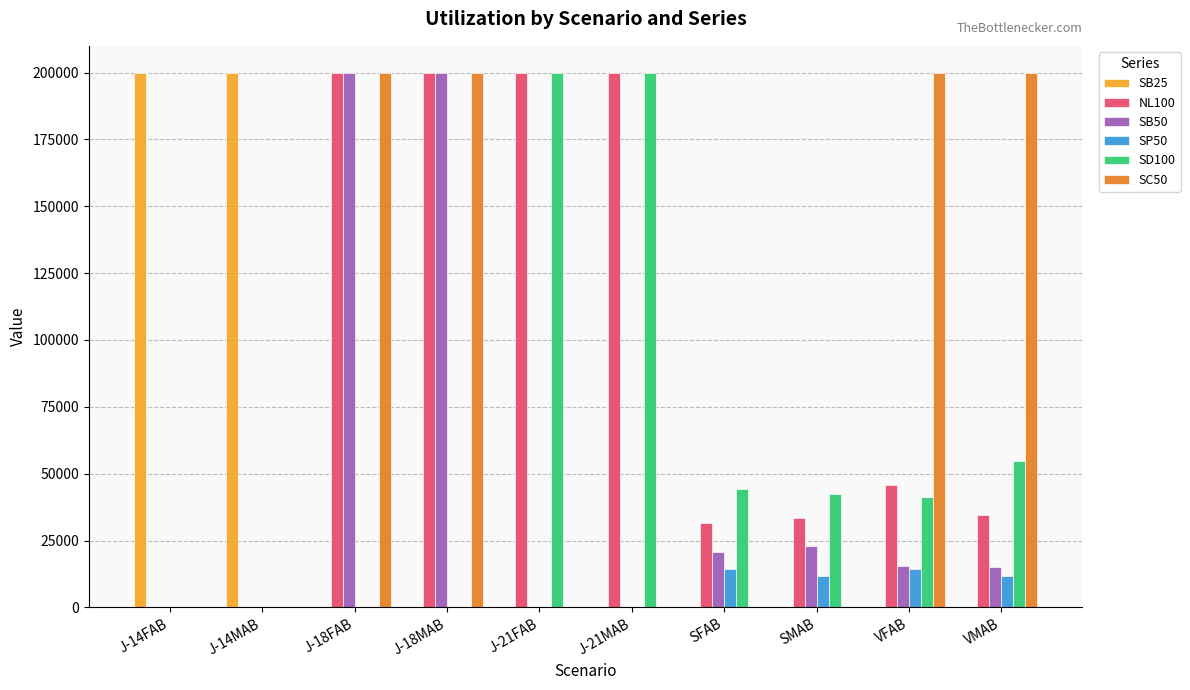

What is the maximum value shown in the chart?

200000